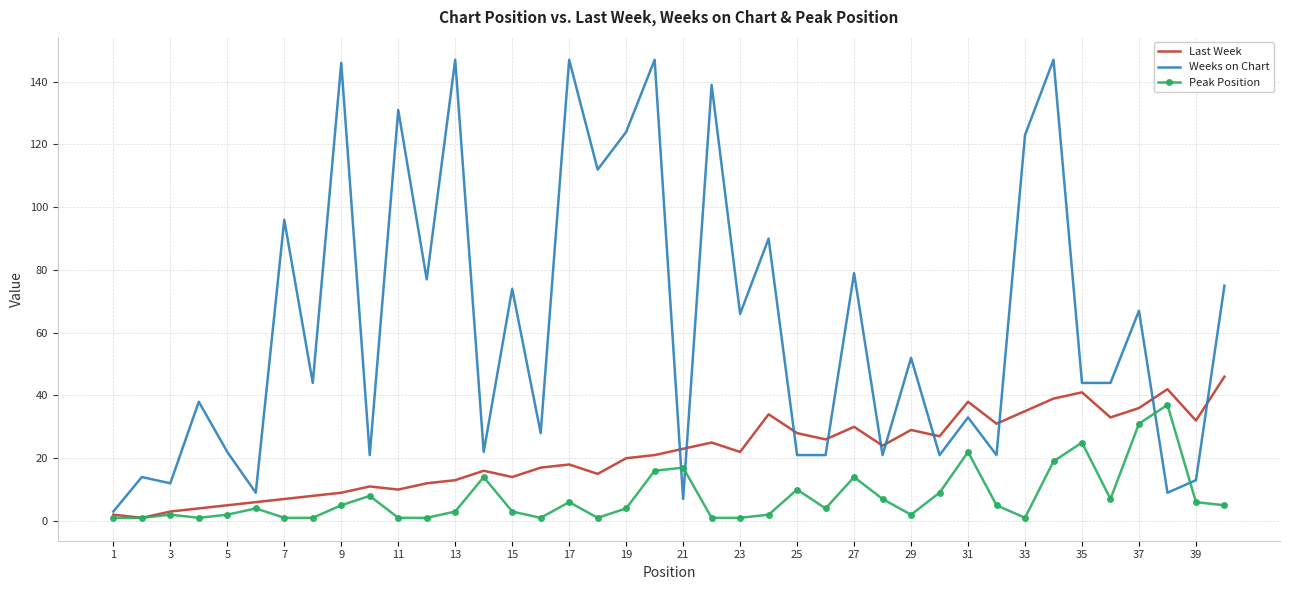

What is the greatest value displayed?

147